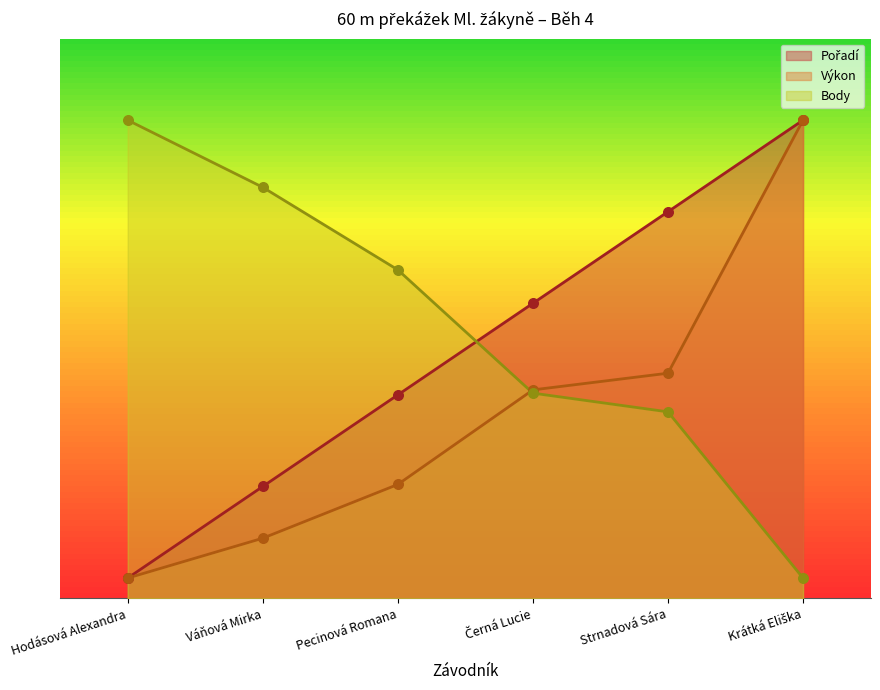

Which series reaches the minimum Y coordinate?

Pořadí